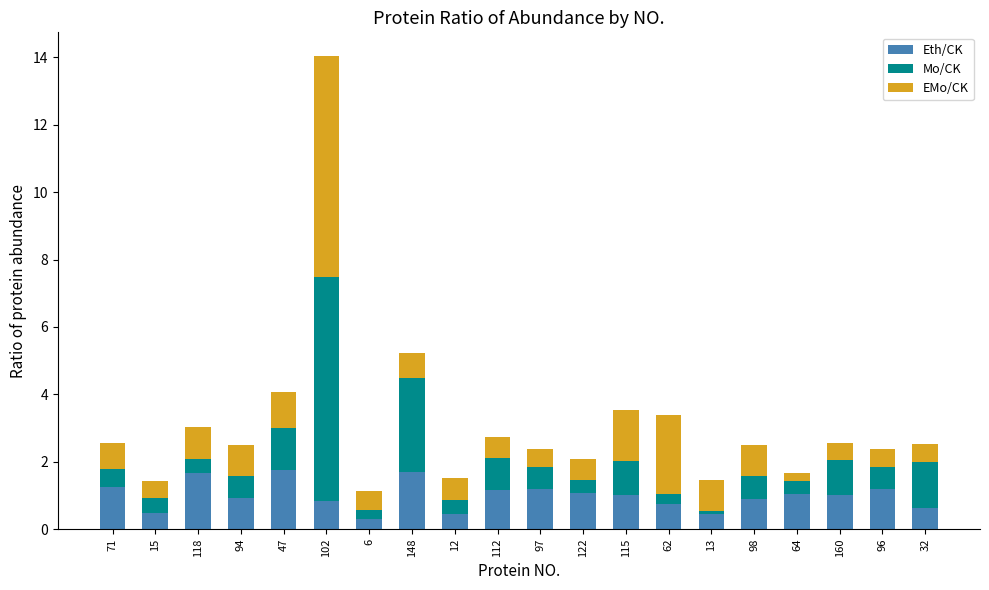

What is the minimum value for Eth/CK?

0.3